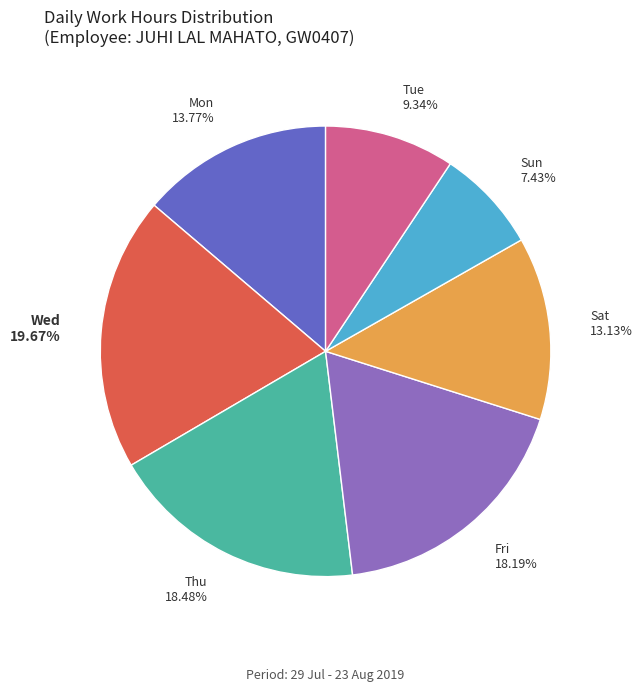

Which has a higher value, Thu 18.48% or Wed 19.67%?

Wed 19.67%